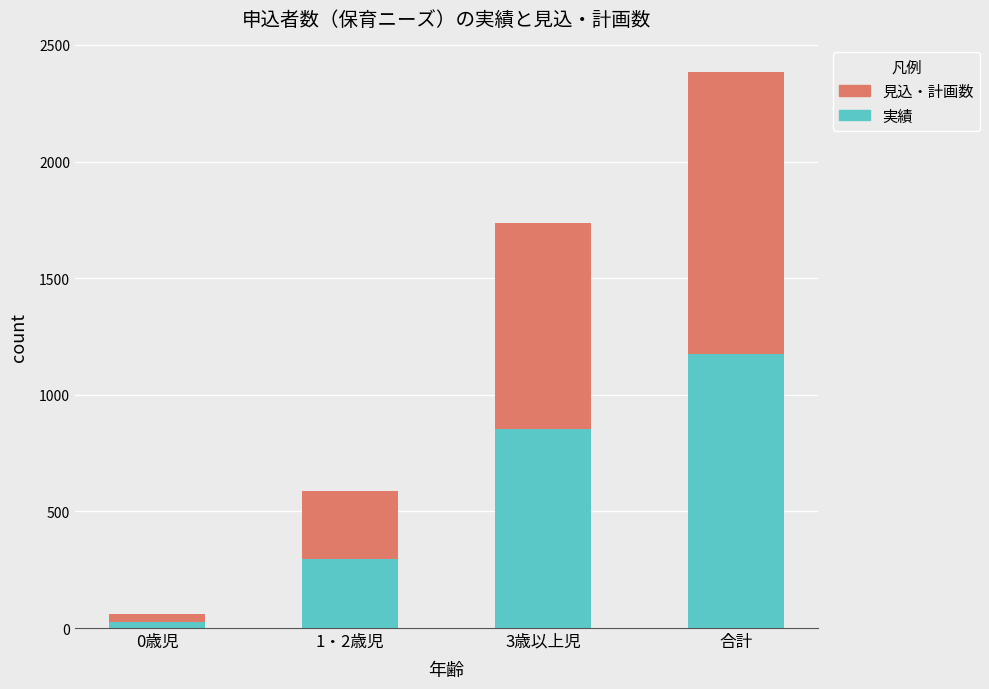

What is the highest value of the 実績 series?

1176